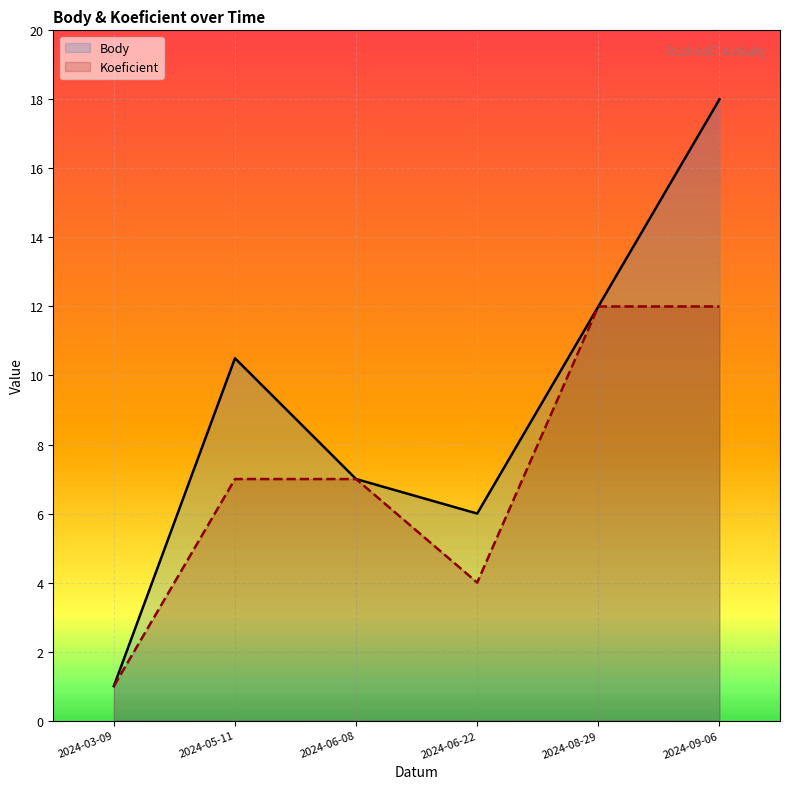

Is it true that Body equals 3.1 at 2024-06-08?

False